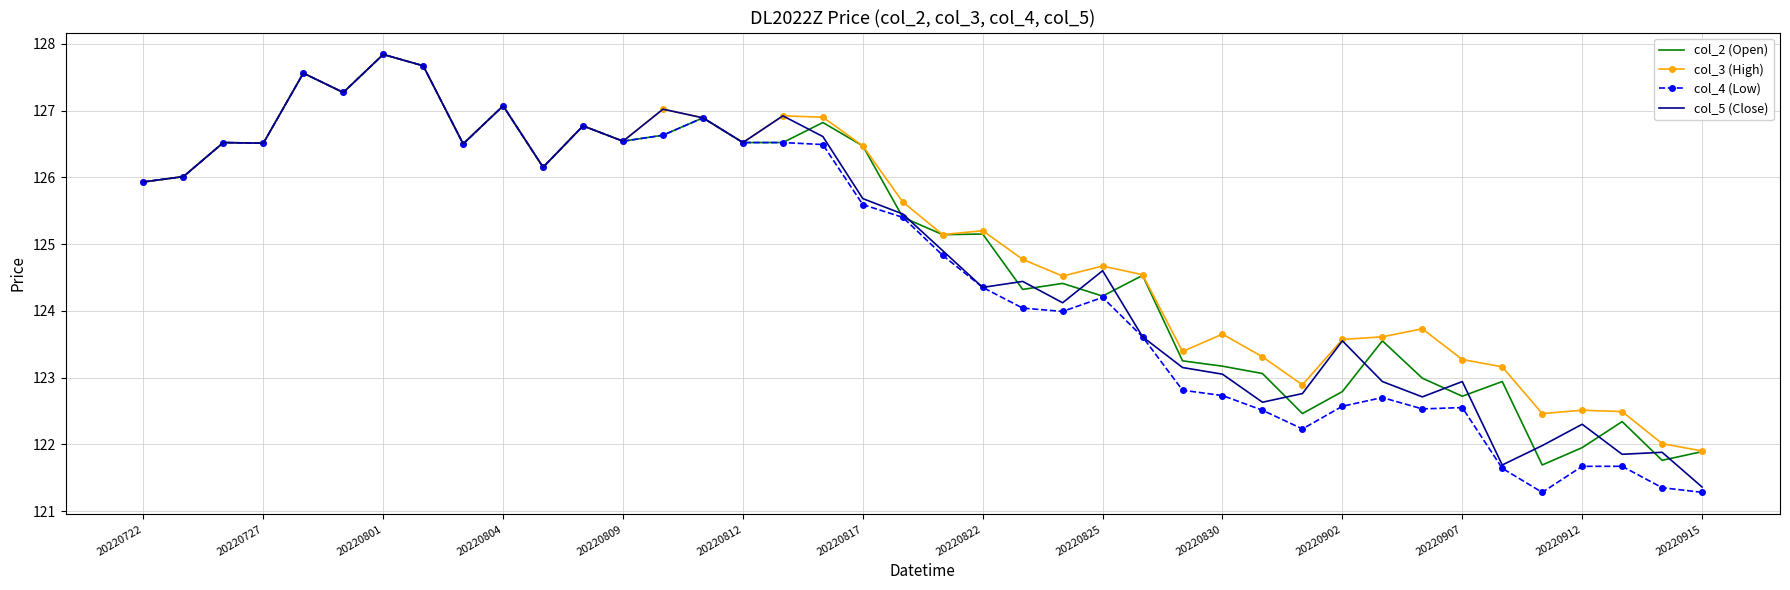

Which series has the widest spread of values?

col_4 (Low)